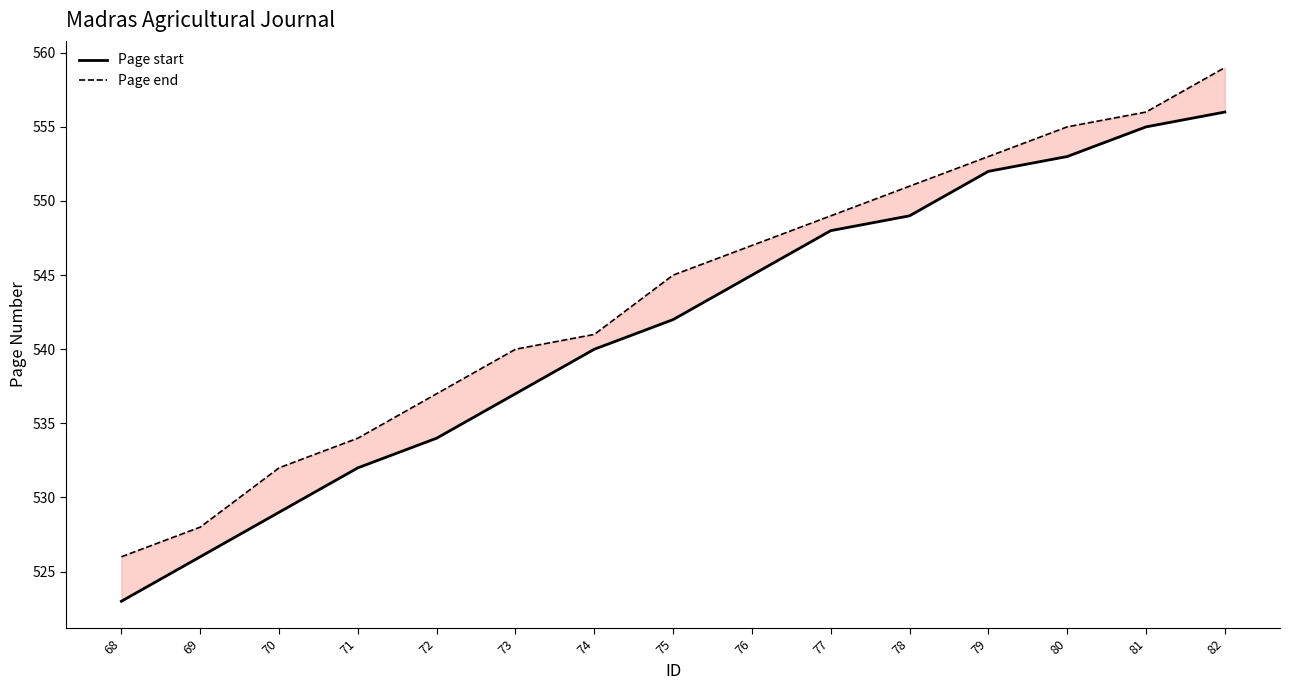

What is the sum of the Page end values at 80 and 68?

1081